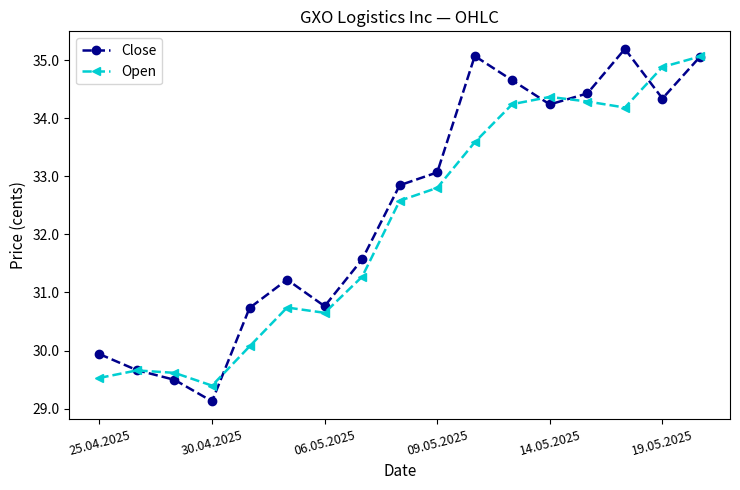

What is the greatest value displayed?

35.2